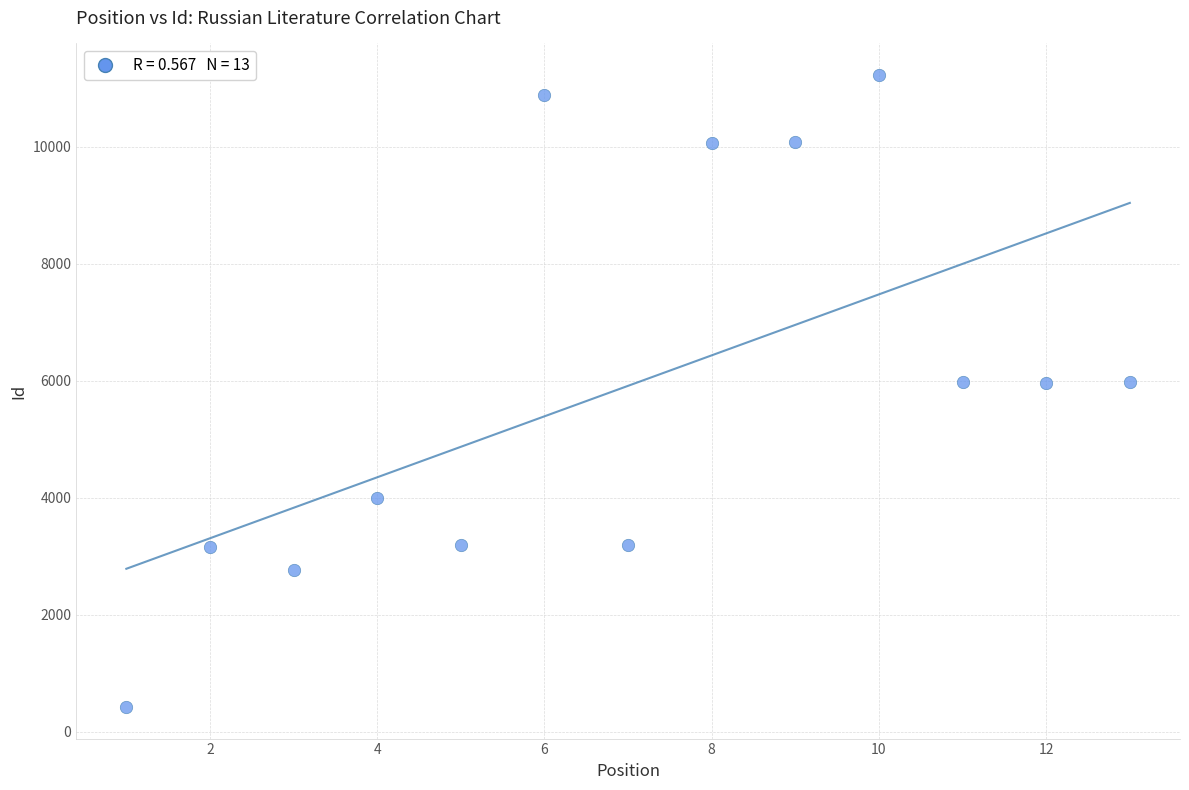

What is the range of Y values (max minus min)?

10804